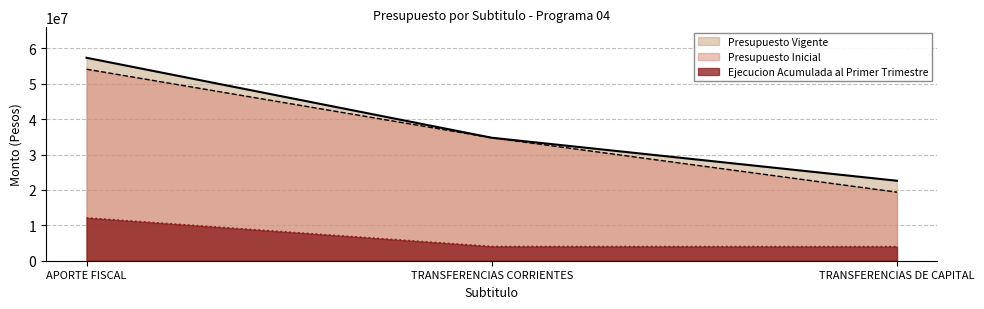

Which label corresponds to the largest value in the chart?

APORTE FISCAL